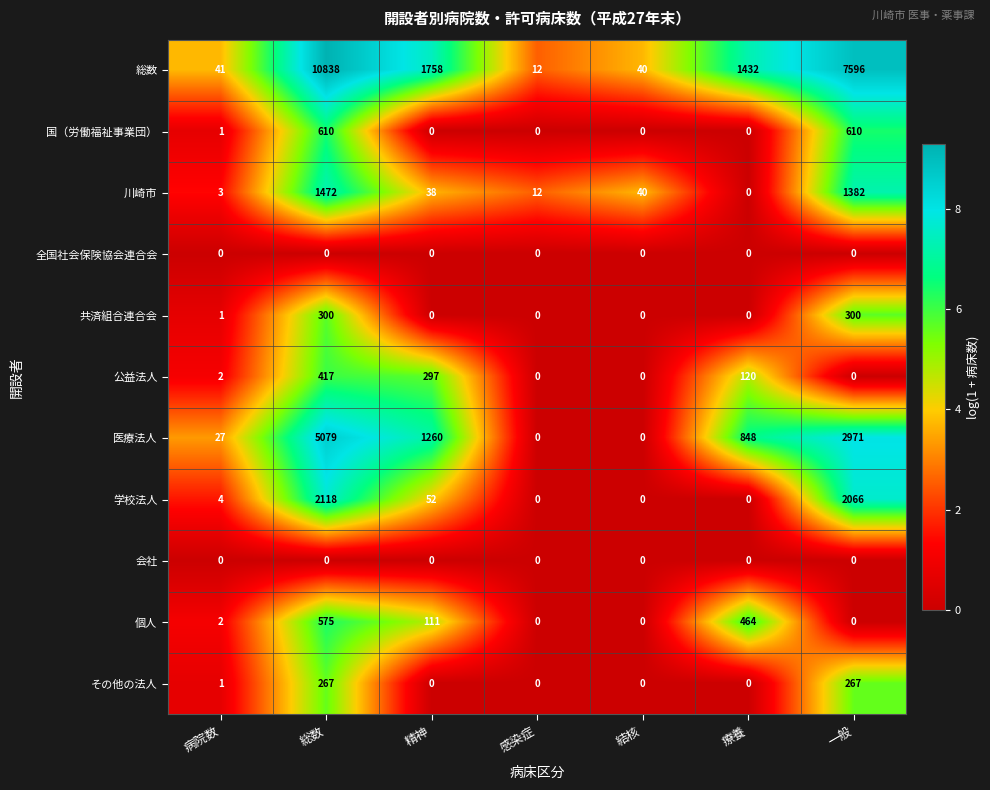

At which category is the sum across all series the highest?

総数